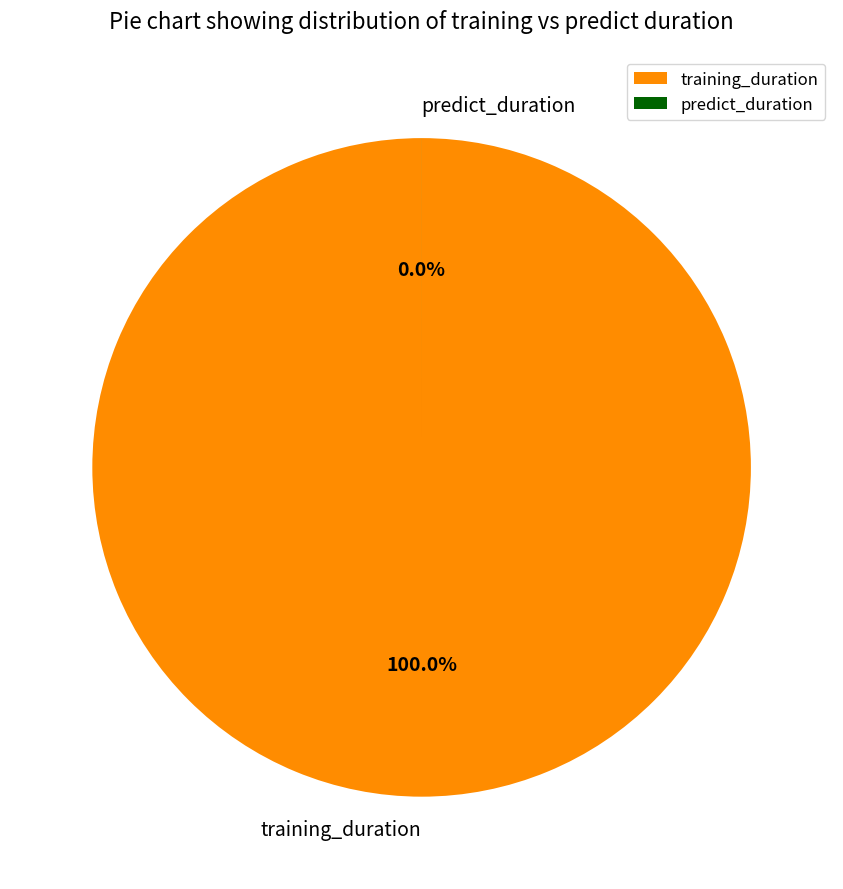

Which slice represents more than half of the pie?

training_duration